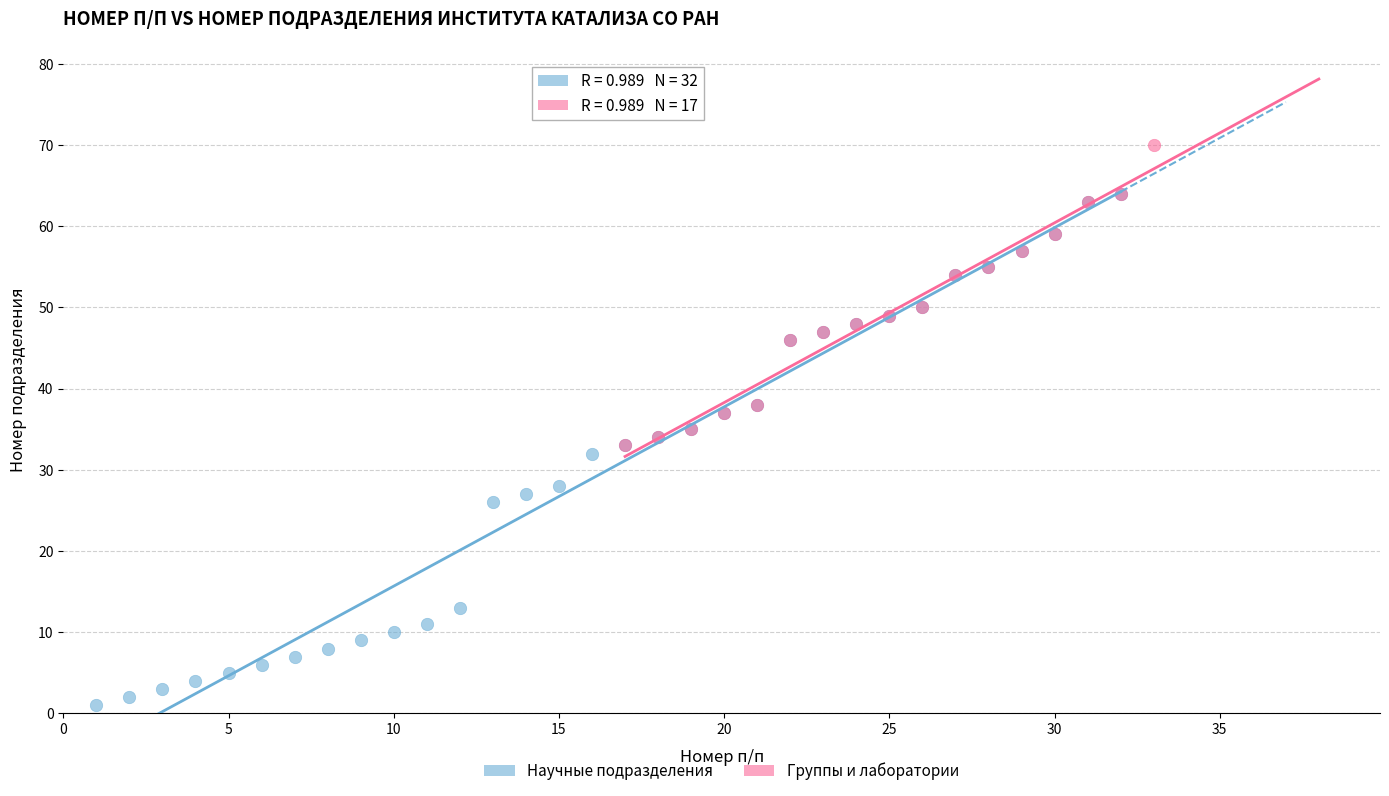

Which series contains the highest Y value?

Группы и лаборатории